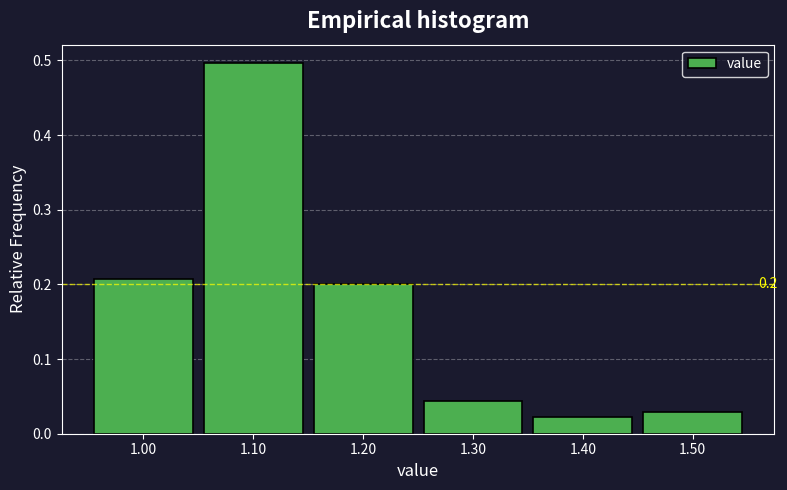

Which range on the x-axis has the tallest bar?

1.05 to 1.15